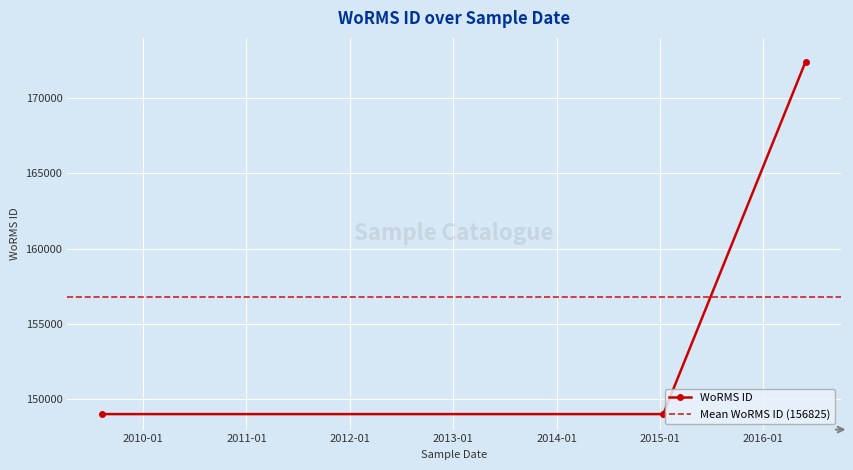

Which label corresponds to the smallest value in the chart?

2009-08-10